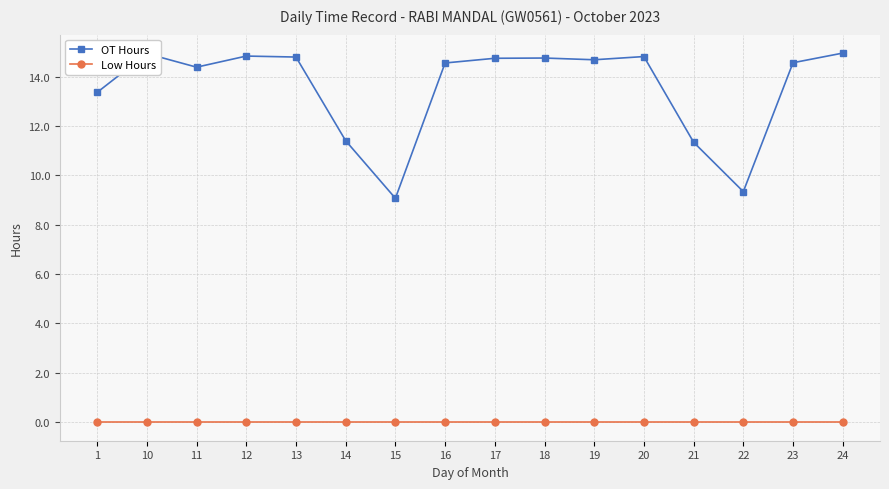

True or false: Low Hours and OT Hours intersect in this chart.

False